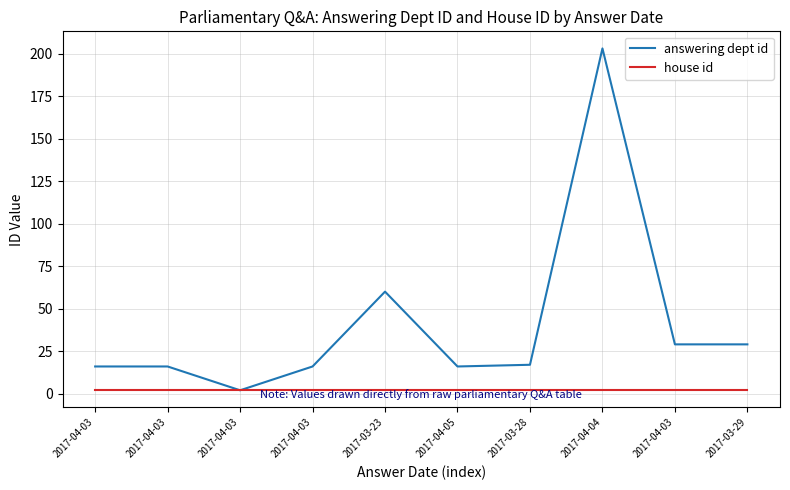

What are all the series names shown in the legend?

answering dept id, house id